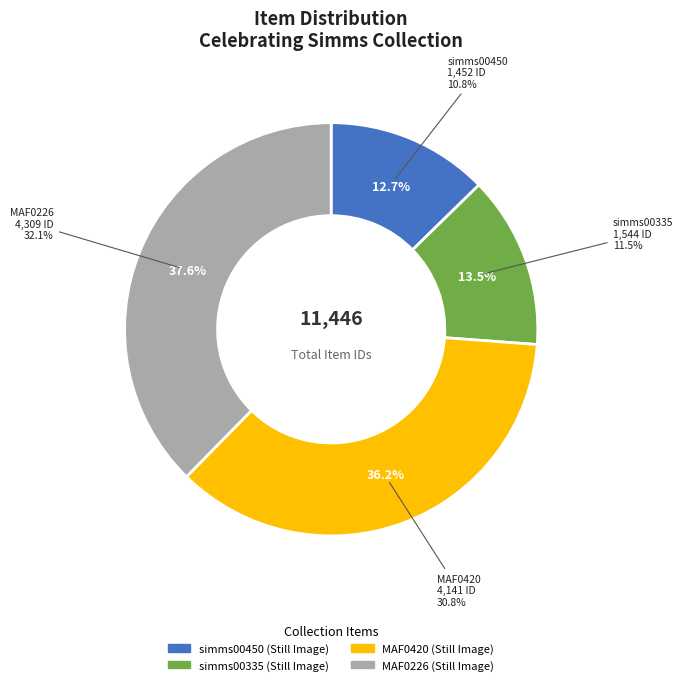

Between simms00335 (Still Image) and MAF0420 (Still Image), which is larger?

MAF0420 (Still Image)